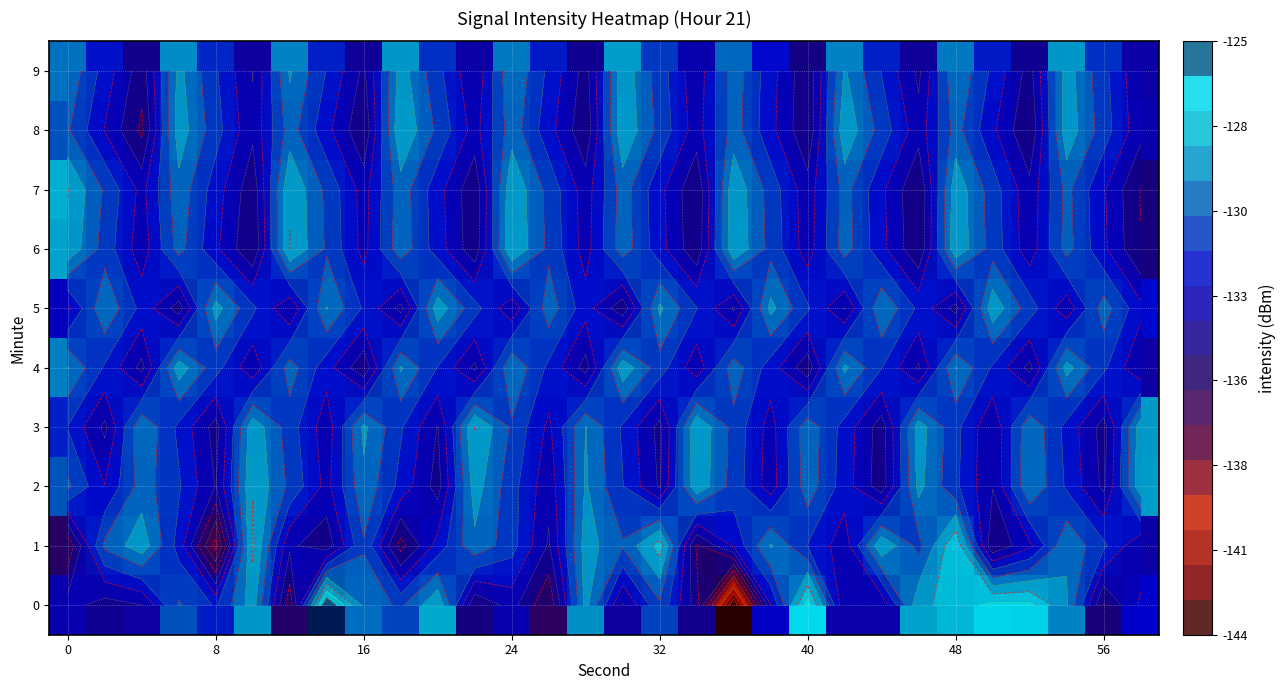

What is the smallest value displayed?

-143.6